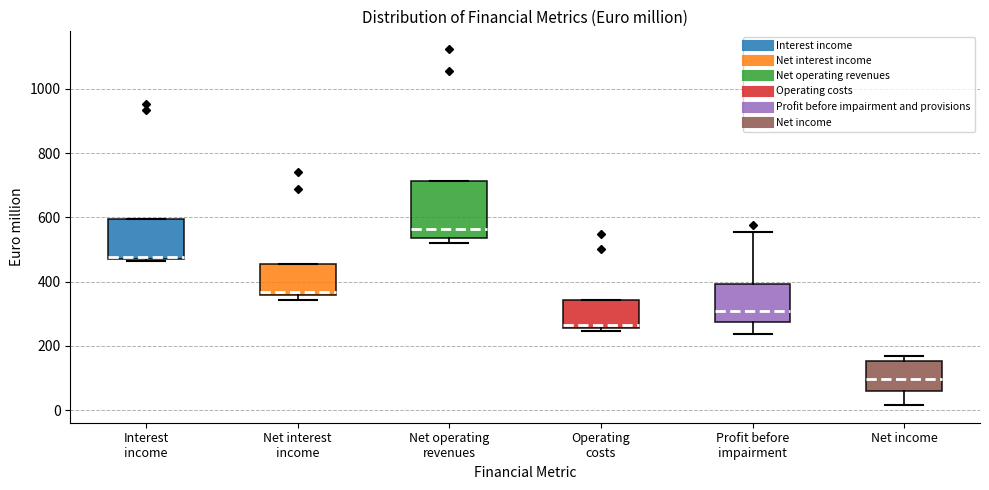

Where is the lower edge of the box for Interest income on the y-axis? The values are not printed on the chart, so give them approximately, as read against the axis.

480